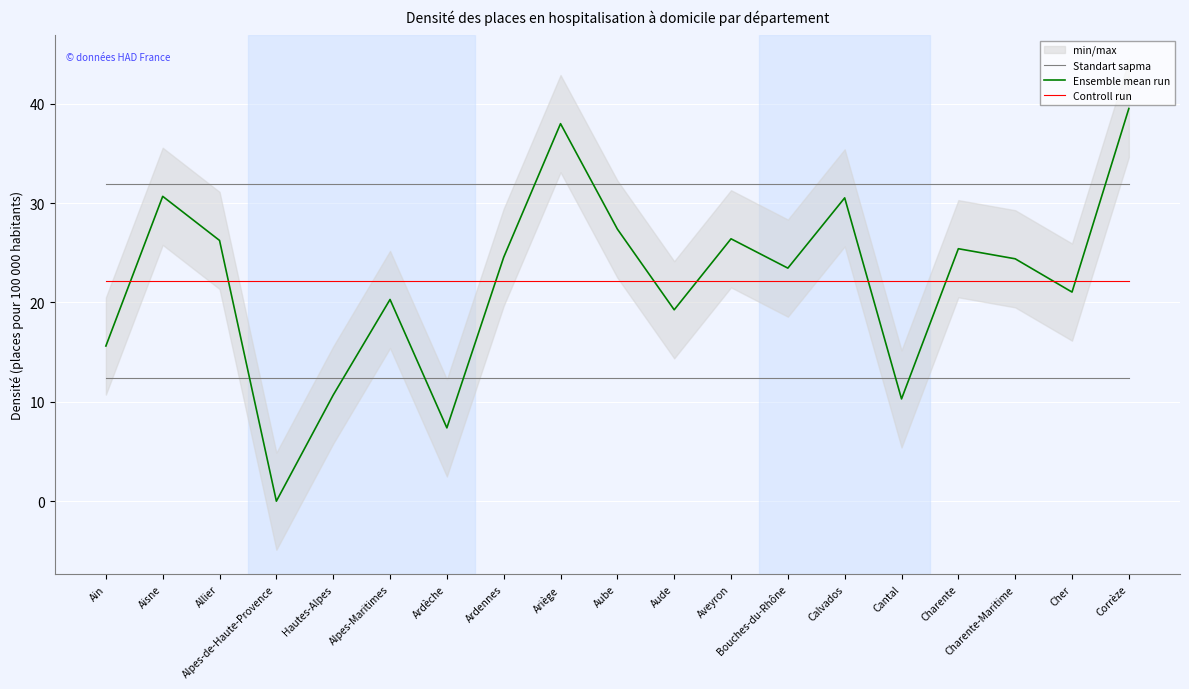

What is the difference between the highest and lowest values at Charente-Maritime?

9.8